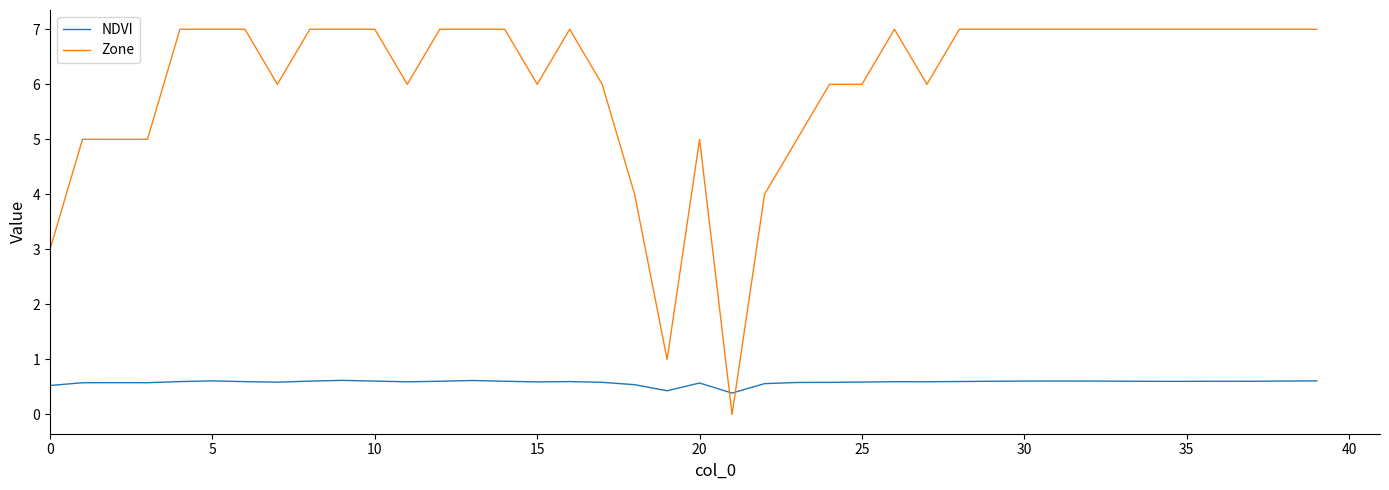

Which series has the largest total across all categories?

Zone